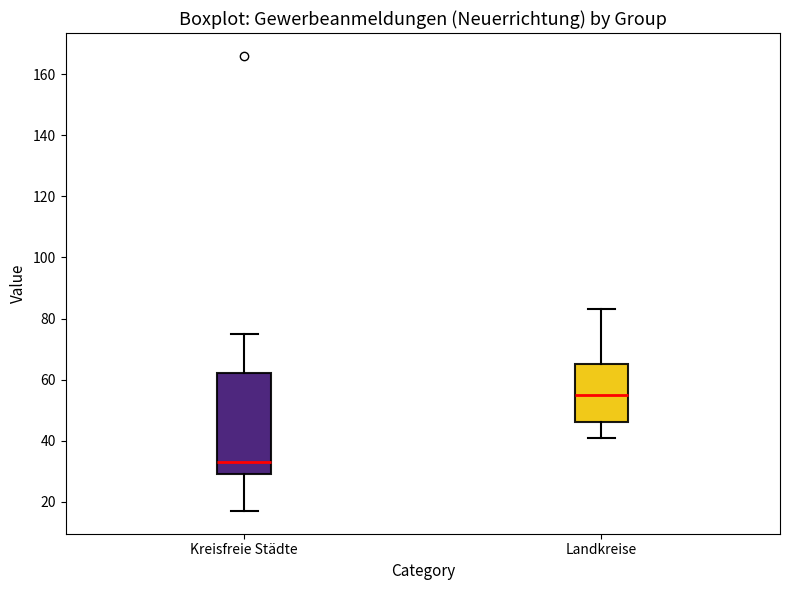

Which box is the tallest, from its lower edge to its upper edge?

Kreisfreie Städte